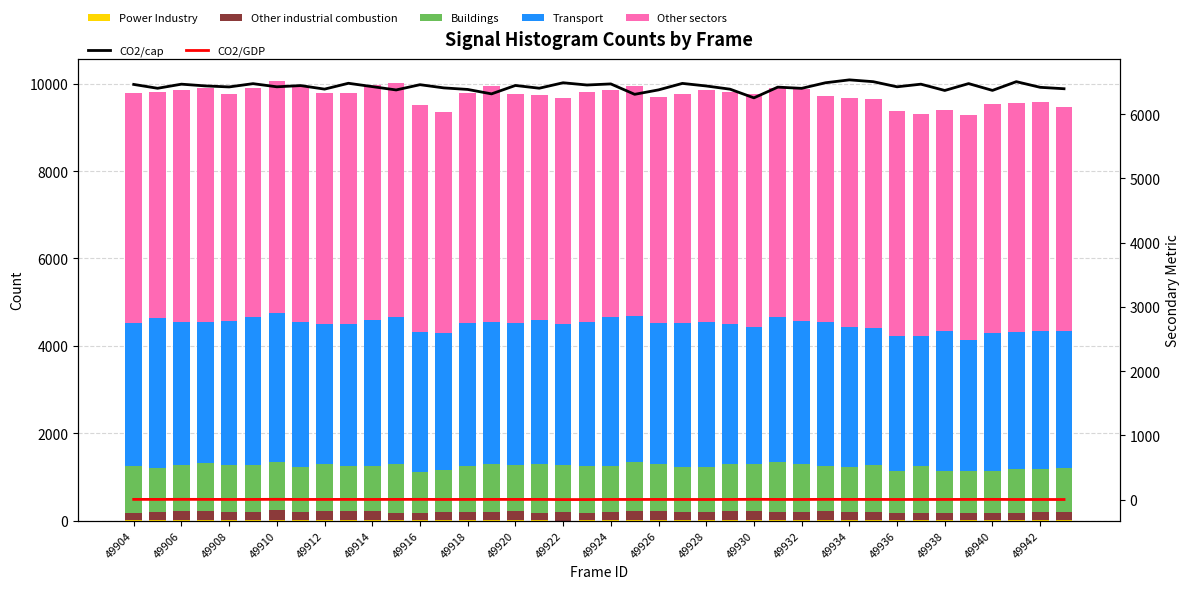

Are the bars horizontal?

No